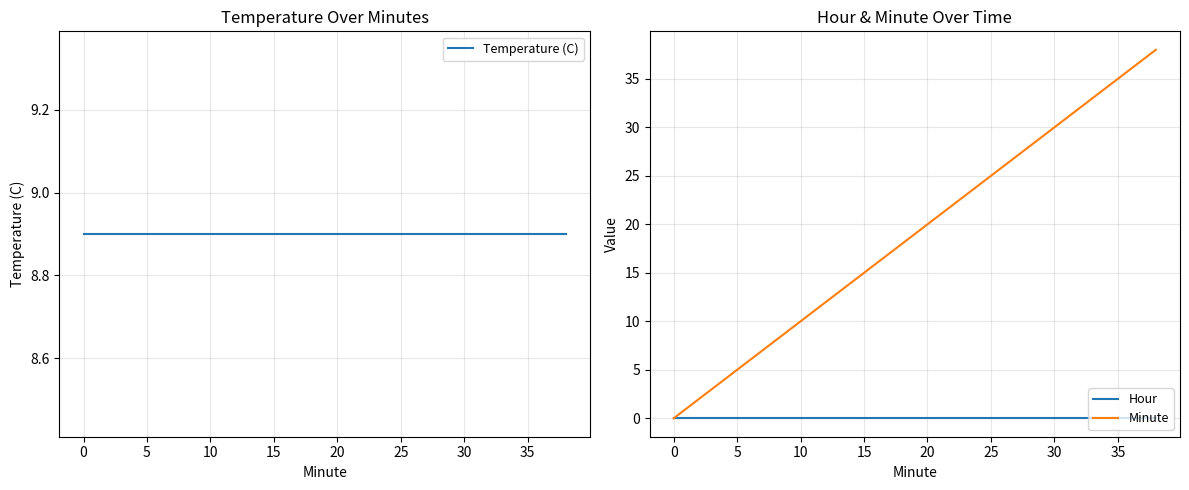

Which series has the largest total across all categories?

Minute